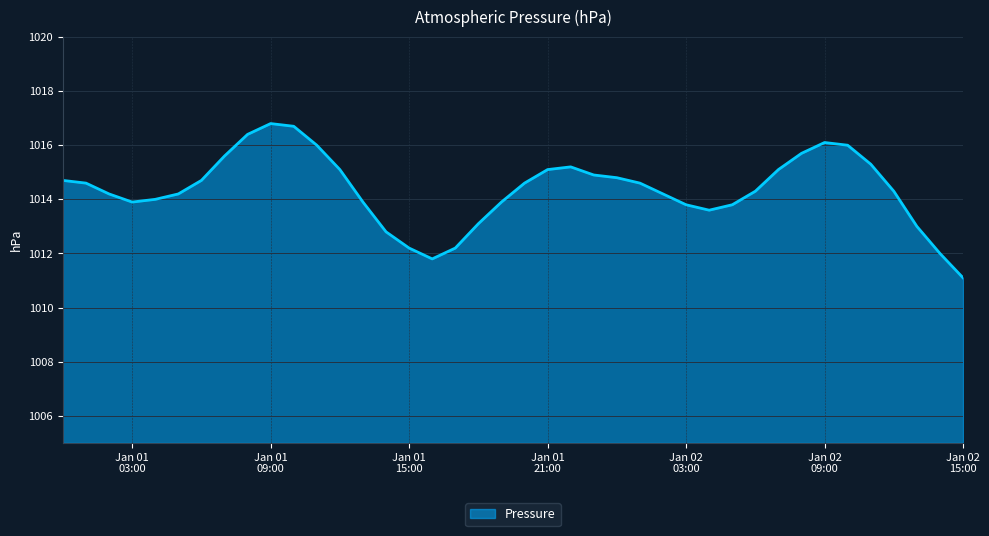

How many lines are shown in the chart?

1